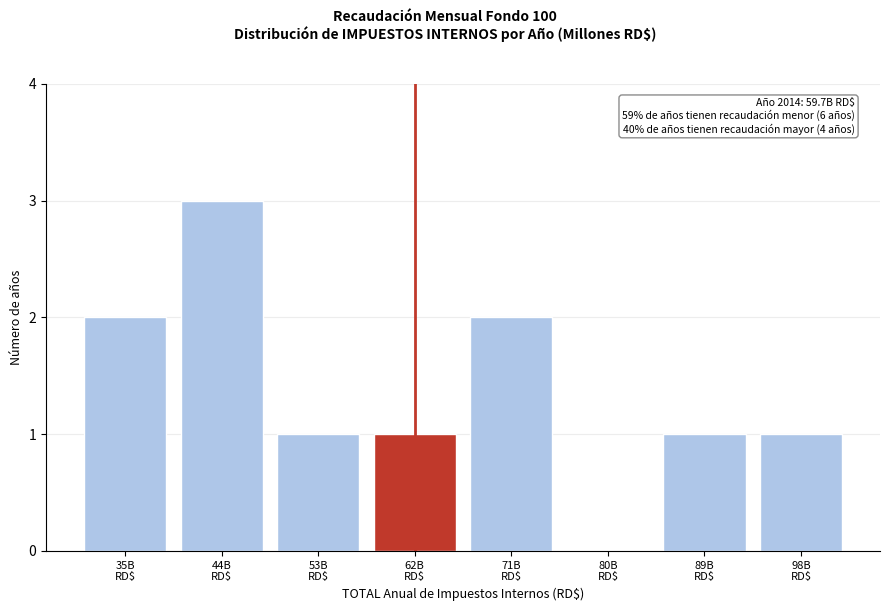

What is the sum of all values?

11